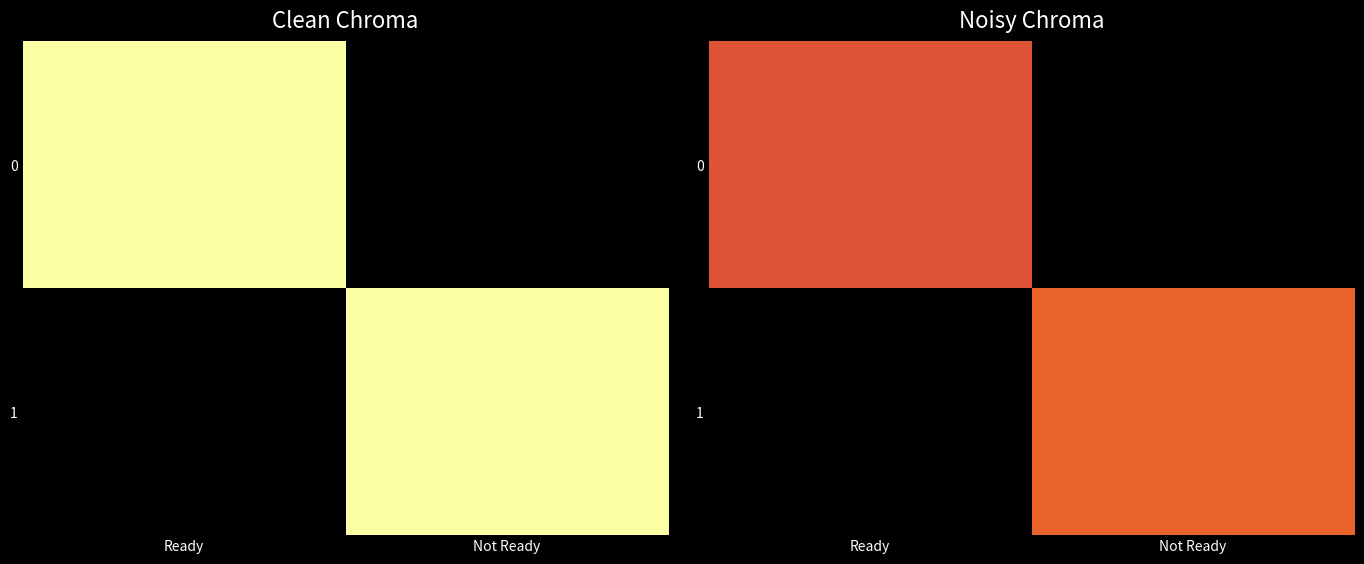

What is the difference between the maximum and minimum values in the 1 series?

0.7